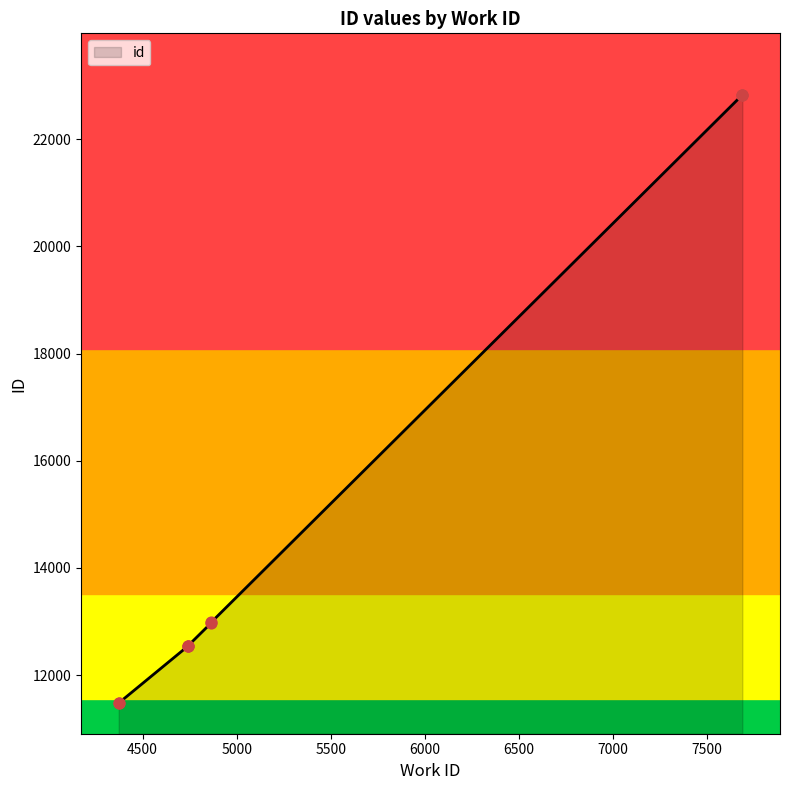

Which has a higher value, 4743 or 4374?

4743